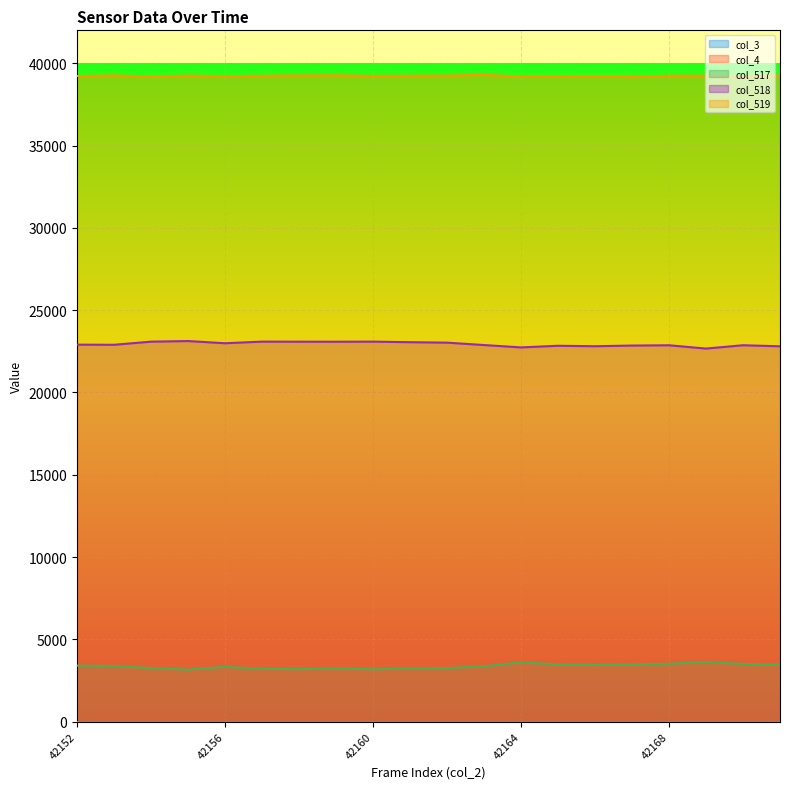

Is it true that col_519 equals 39234 at 42160?

True